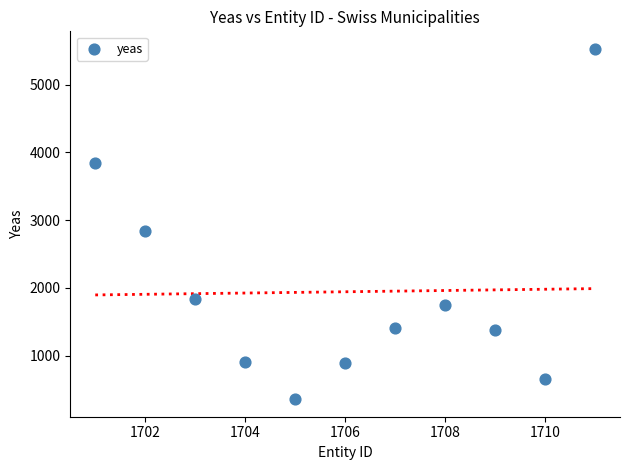

What is the range of X values (max minus min)?

10